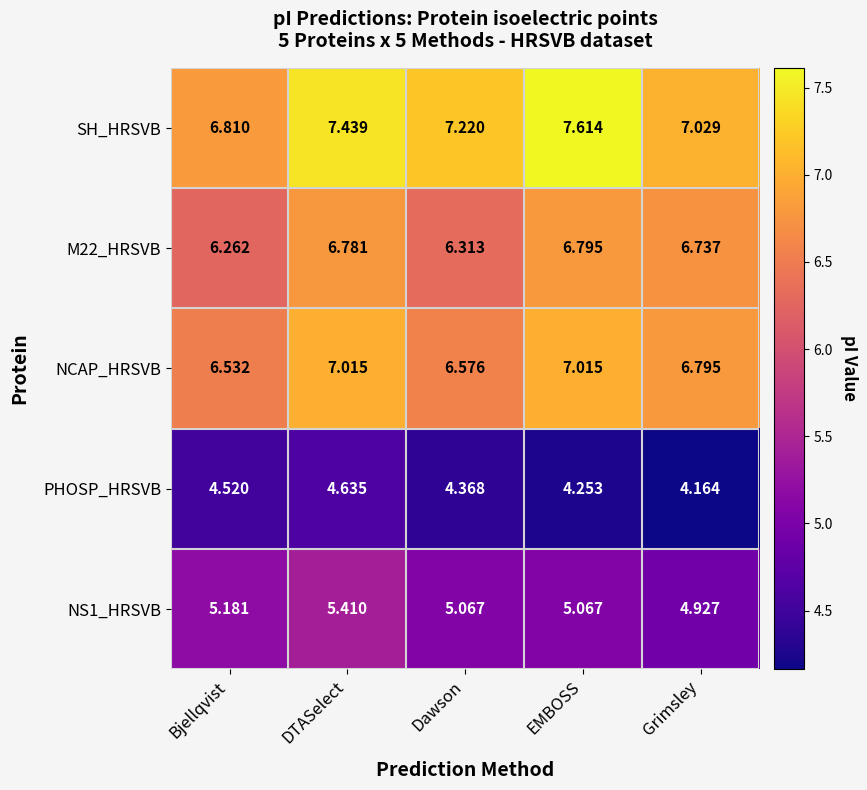

Which series has the largest range (max minus min)?

SH_HRSVB